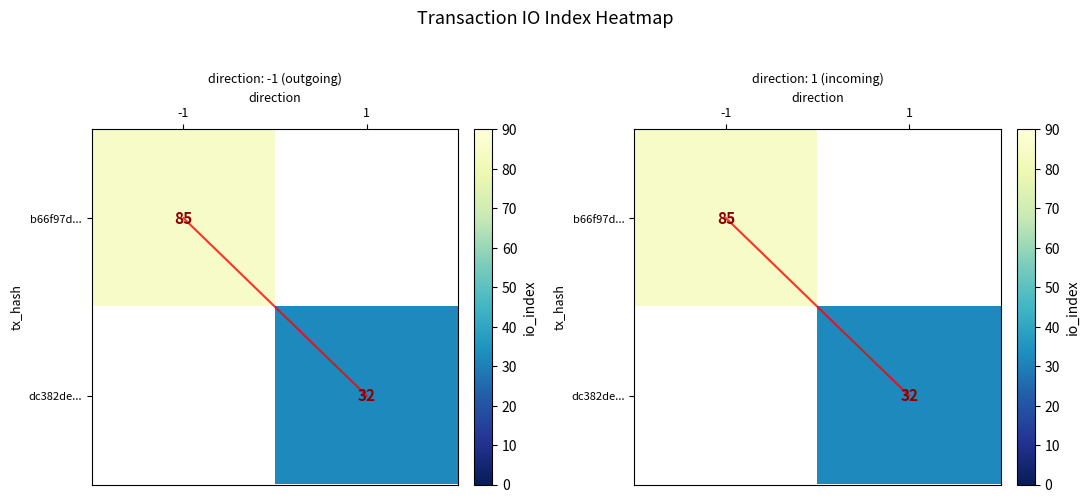

Which label corresponds to the largest value in the chart?

-1